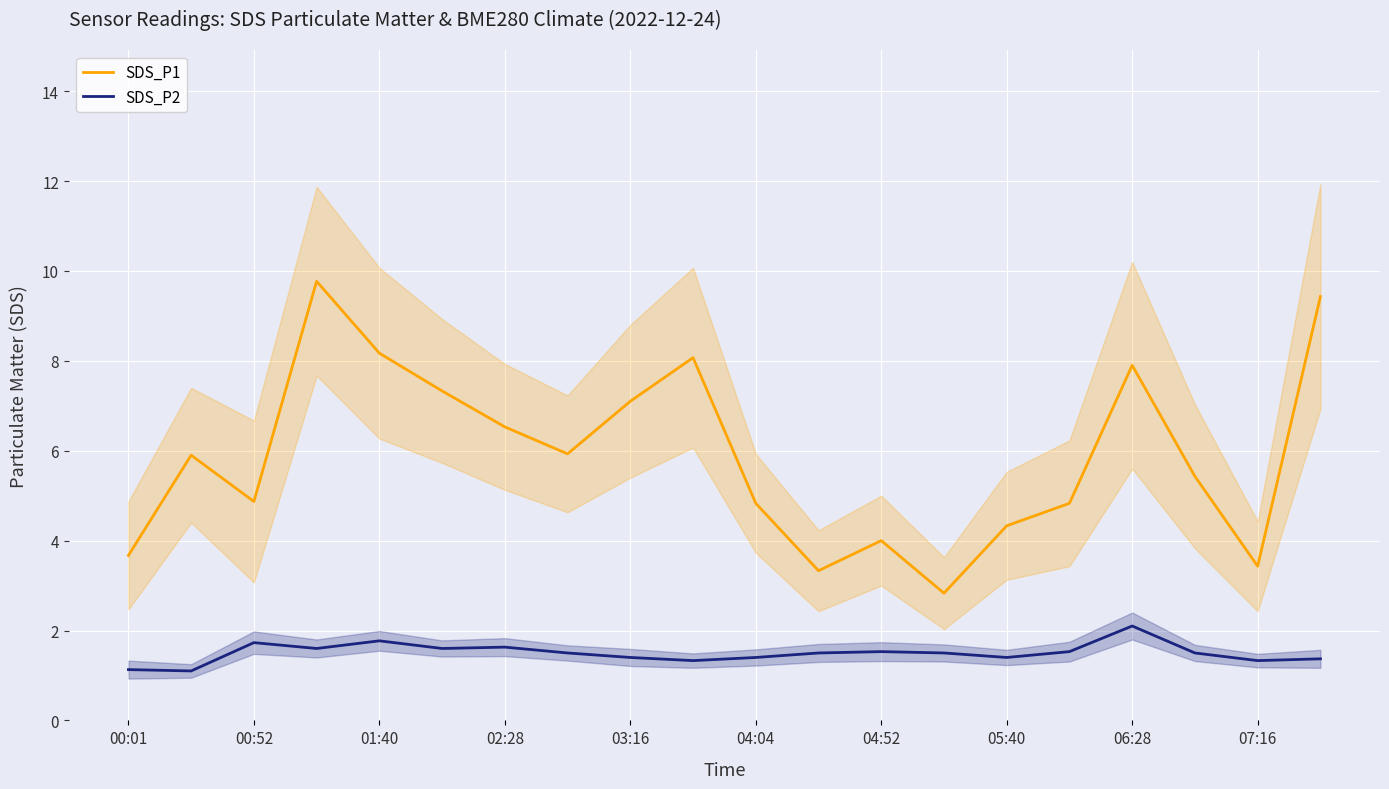

True or false: SDS_P2 has more than 0 points higher than both neighbors.

True